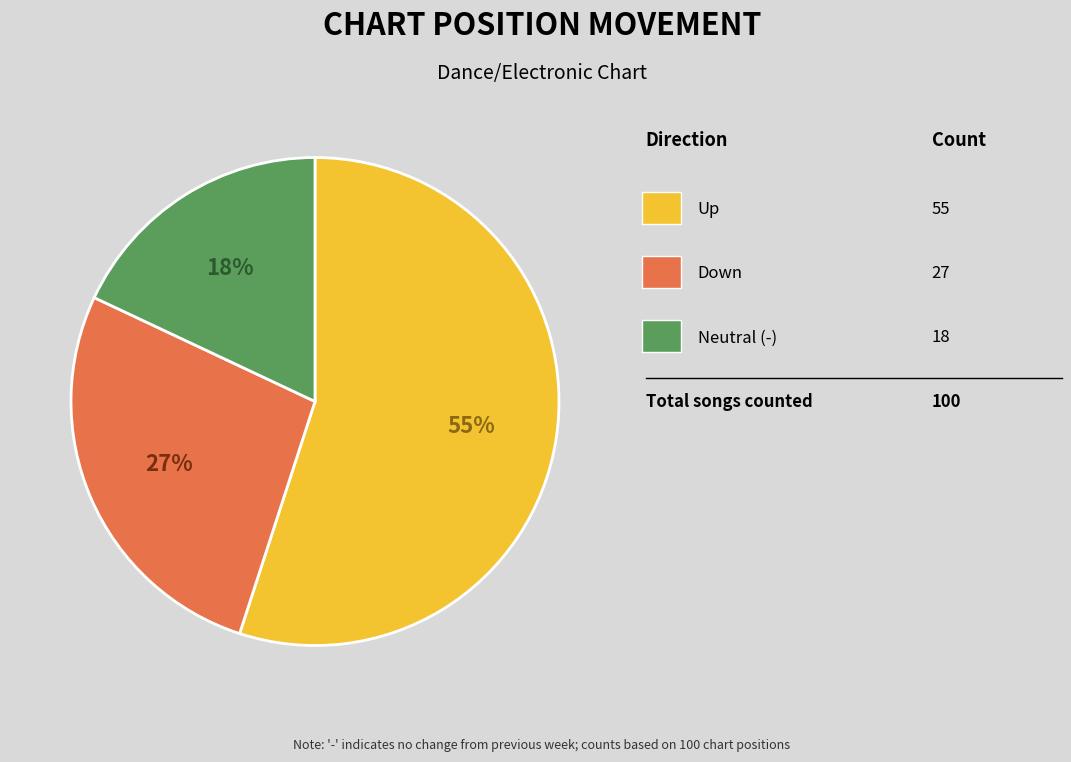

Does any single category account for the majority?

Yes